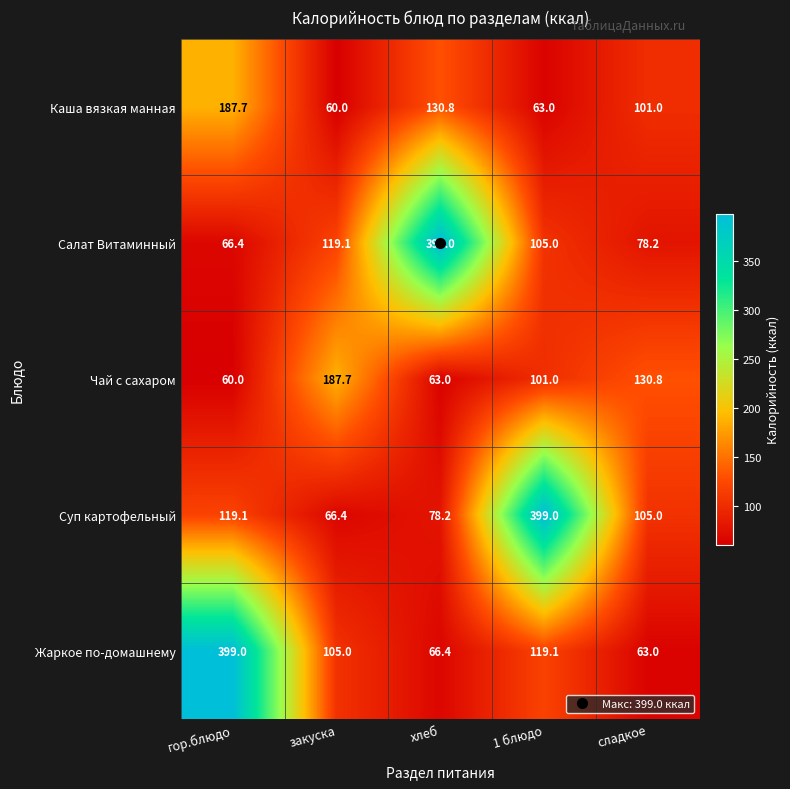

Which series has the largest range (max minus min)?

Жаркое по-домашнему